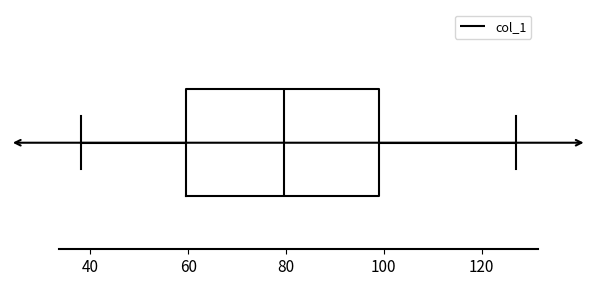

Read this box plot against the x-axis: the position of the median line, the range covered by the box, and the ends of both whiskers. The values are not printed on the chart, so give them approximately, as read against the axis.

median 80, box 60 to 100, whiskers 38 to 128